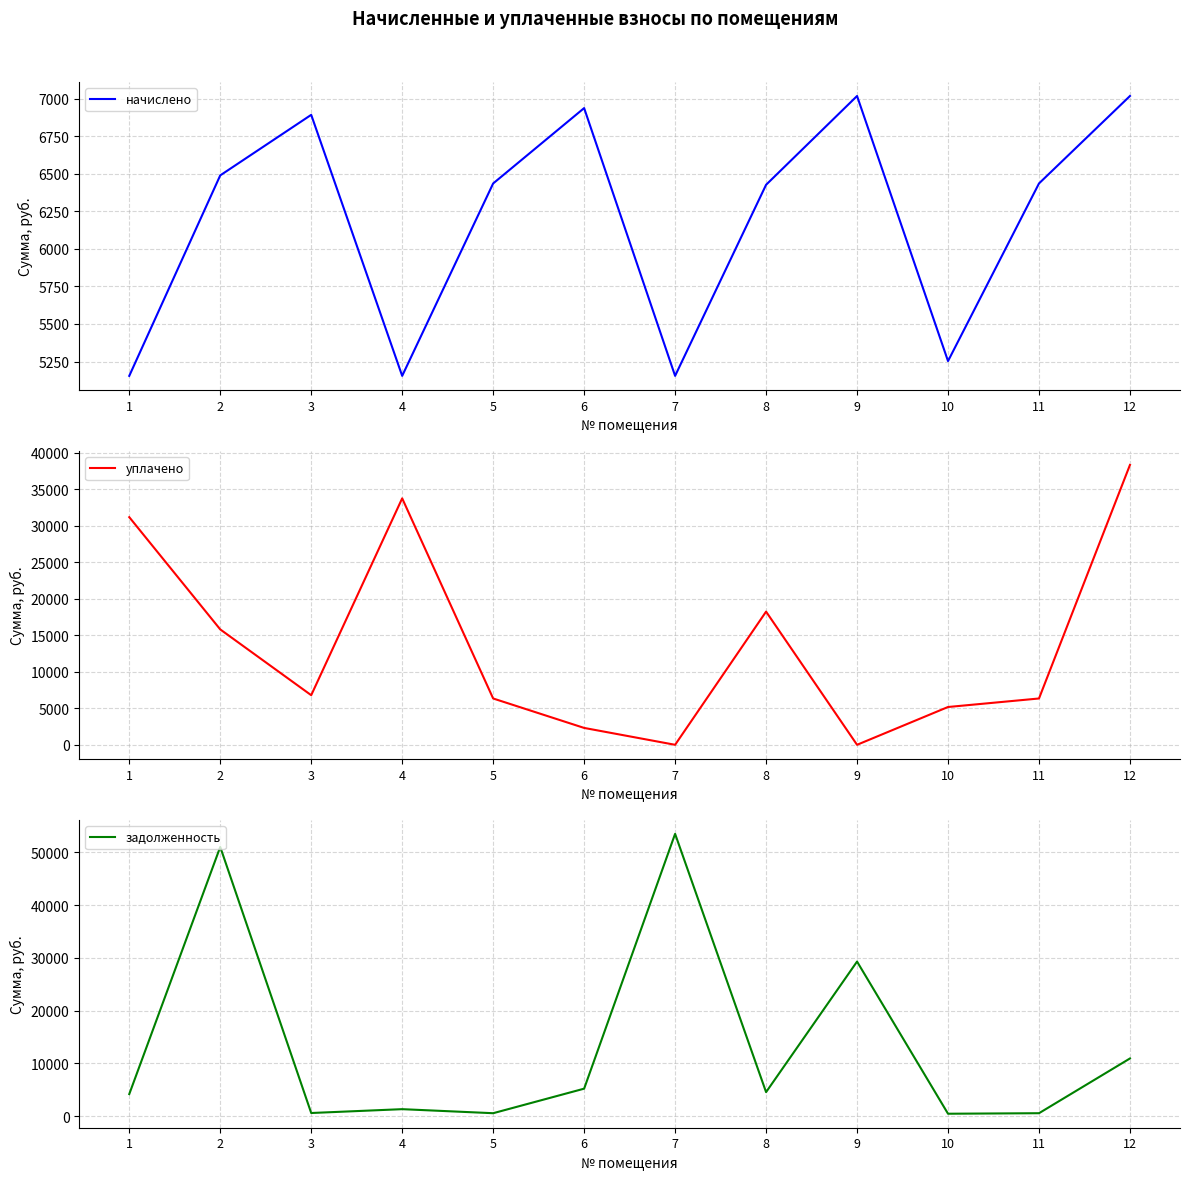

At which category does задолженность reach its first local valley?

3